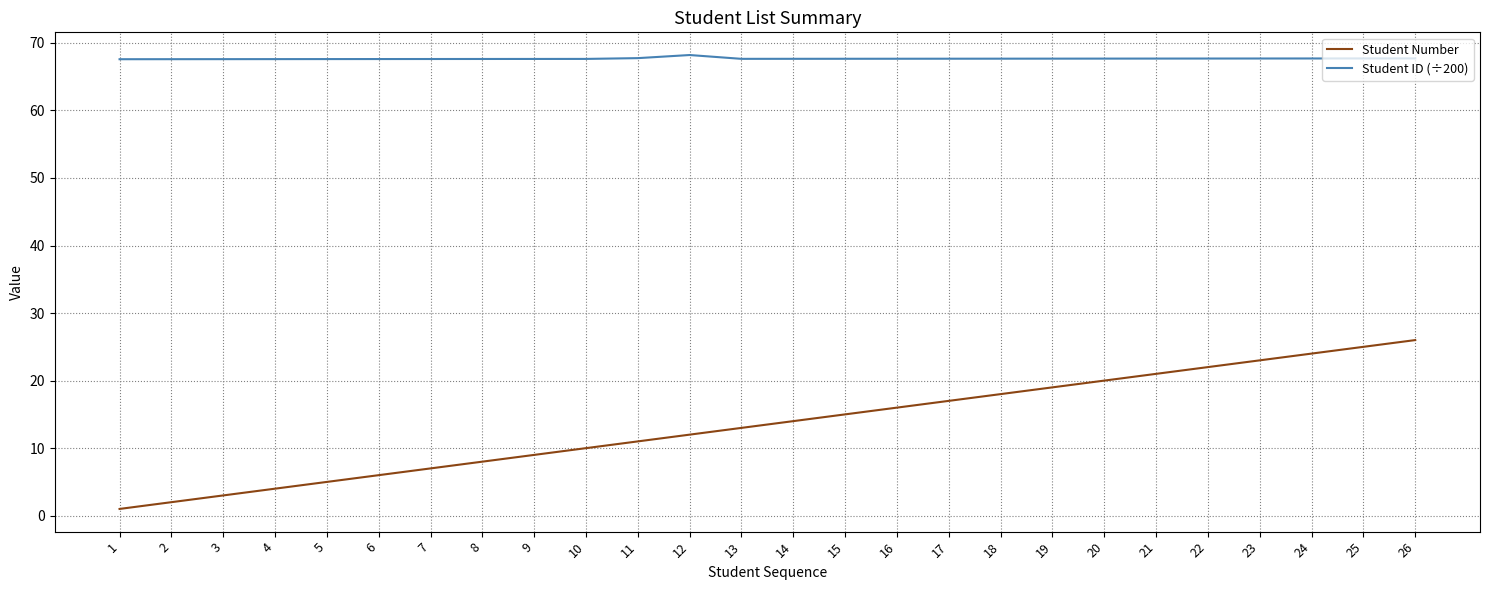

True or false: Student ID (÷200) and Student Number cross at least once.

False